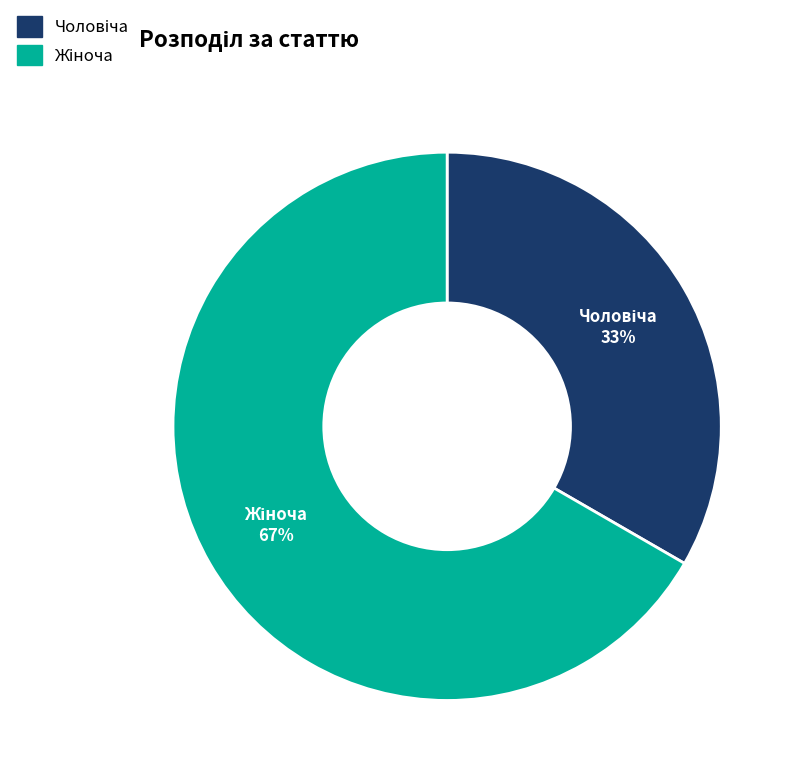

Is there any slice that represents more than half of the pie?

Yes